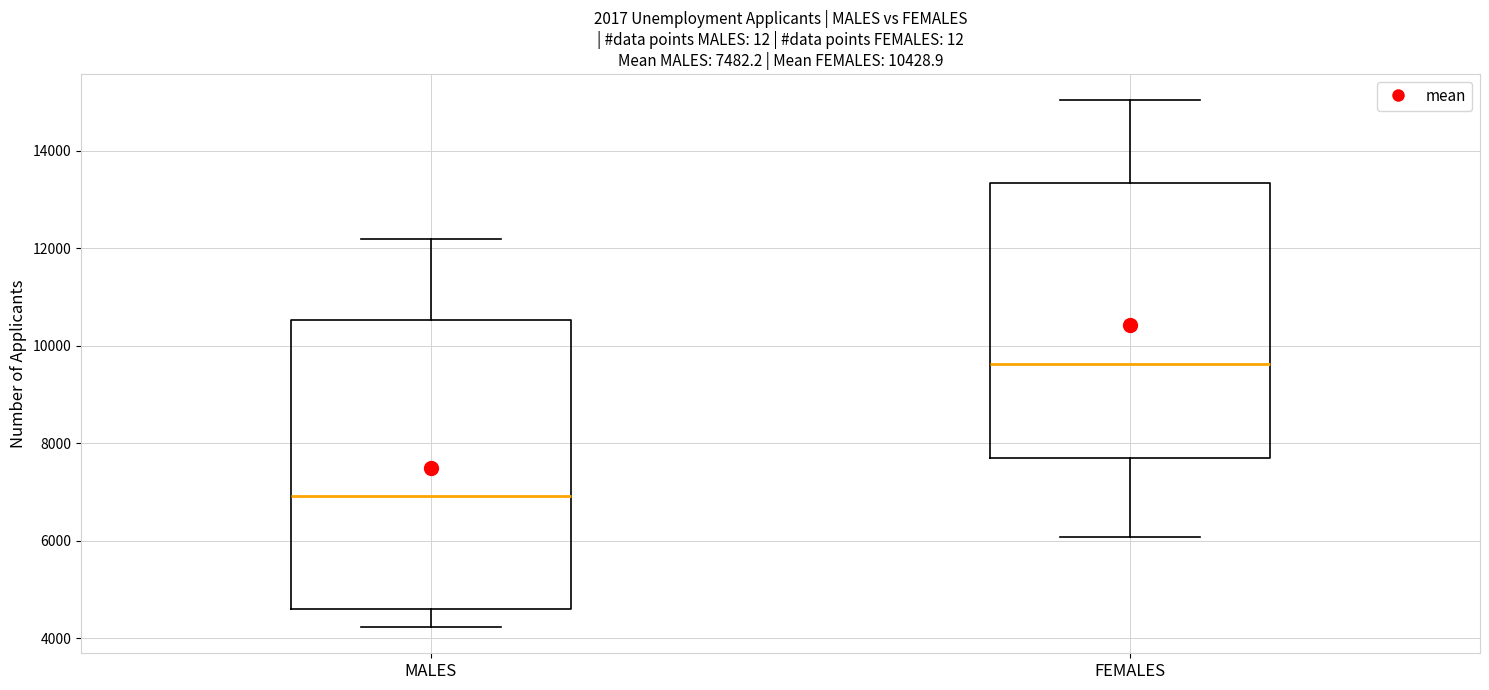

Which box is the tallest, from its lower edge to its upper edge?

MALES